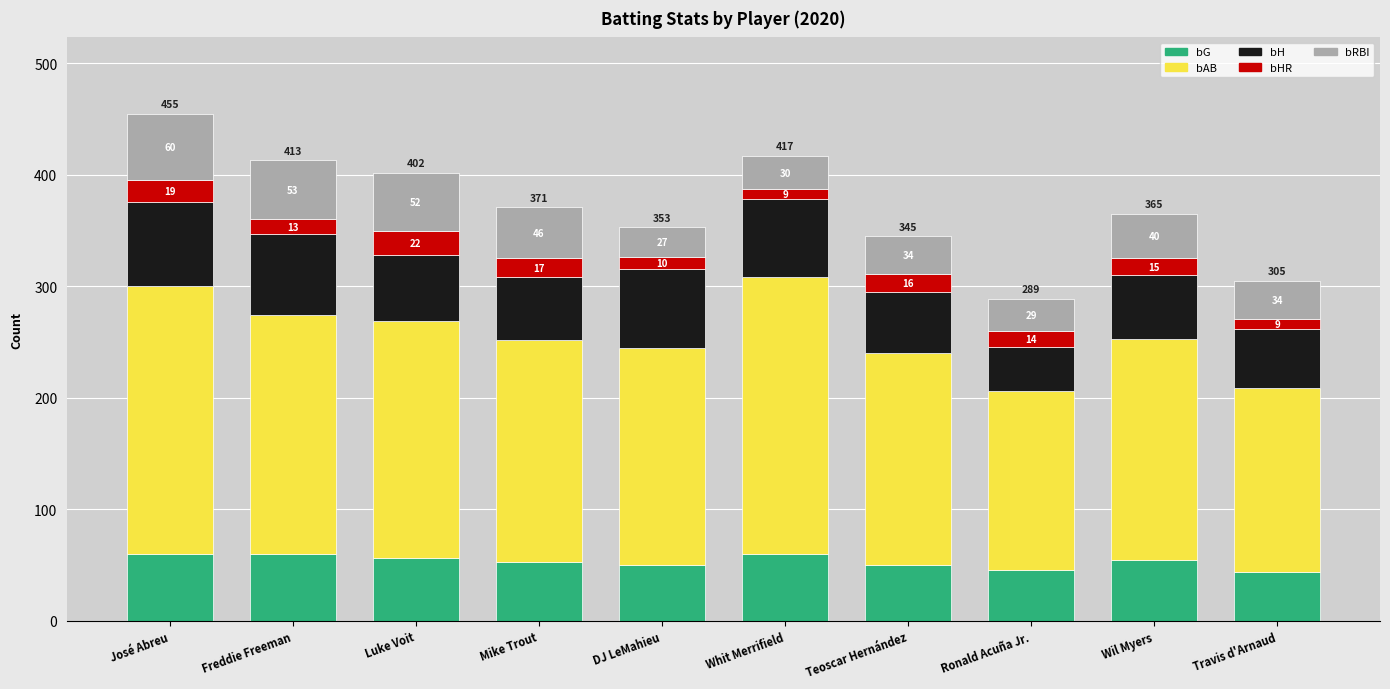

What is the minimum value for bG?

44